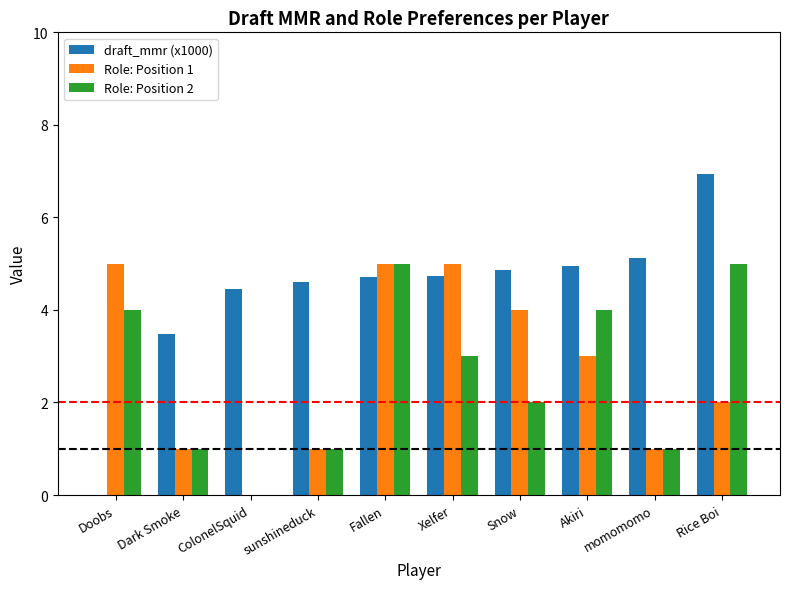

Which series has the widest spread of values?

draft_mmr (x1000)